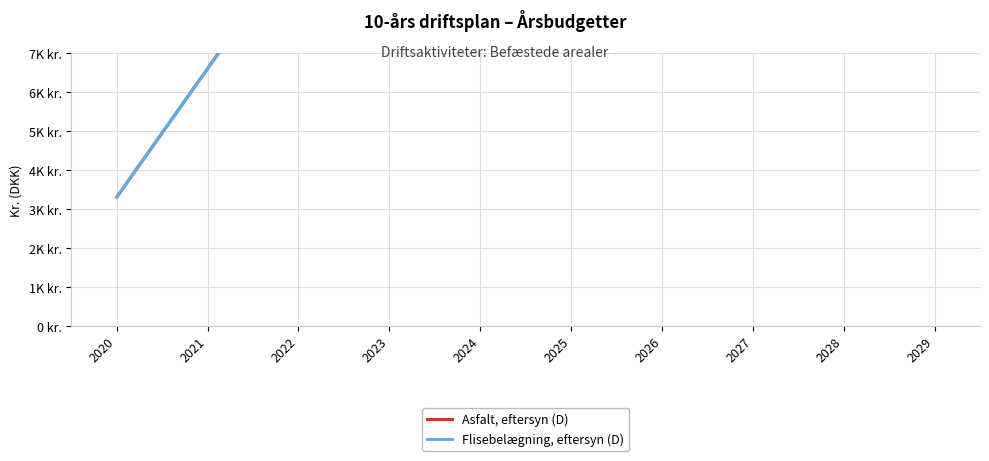

What is the total value across all series at 2029?

66000